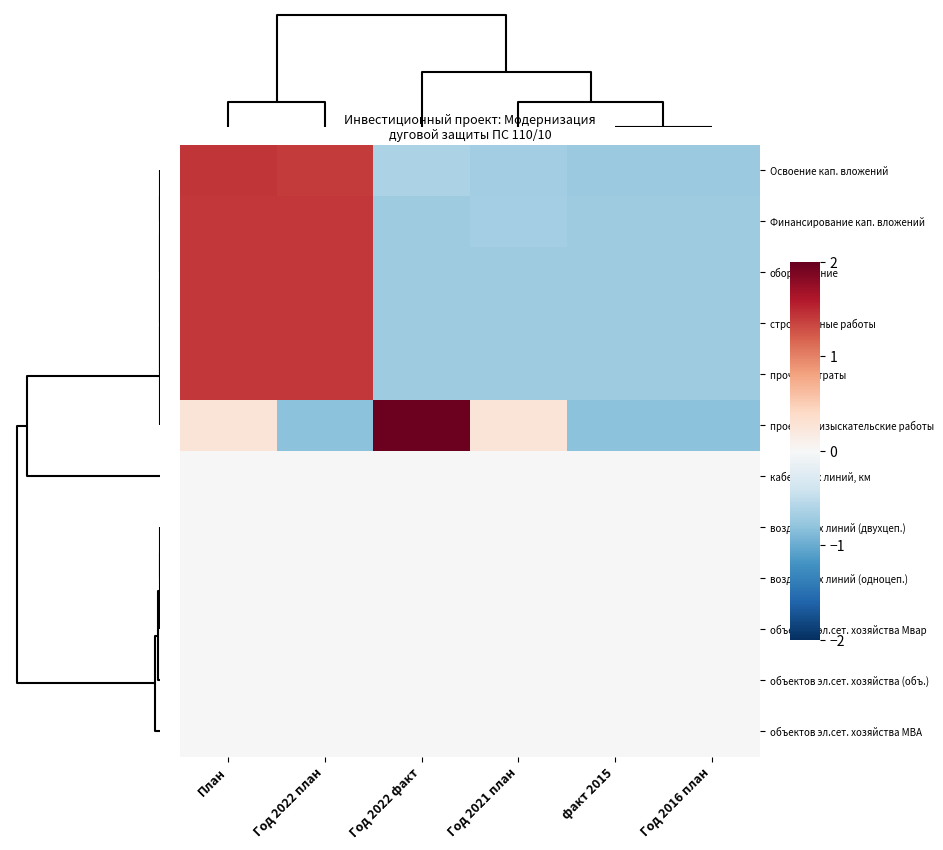

Reading right to left, transcribe all the data shown in this chart.

Освоение кап. вложений: Год 2016 план=-0.7	факт 2015=-0.7	Год 2021 план=-0.7	Год 2022 факт=-0.6	Год 2022 план=1.4	План=1.4
Финансирование кап. вложений: Год 2016 план=-0.7	факт 2015=-0.7	Год 2021 план=-0.7	Год 2022 факт=-0.7	Год 2022 план=1.4	План=1.4
оборудование: Год 2016 план=-0.7	факт 2015=-0.7	Год 2021 план=-0.7	Год 2022 факт=-0.7	Год 2022 план=1.4	План=1.4
строительные работы: Год 2016 план=-0.7	факт 2015=-0.7	Год 2021 план=-0.7	Год 2022 факт=-0.7	Год 2022 план=1.4	План=1.4
прочие затраты: Год 2016 план=-0.7	факт 2015=-0.7	Год 2021 план=-0.7	Год 2022 факт=-0.7	Год 2022 план=1.4	План=1.4
проектно-изыскательские работы: Год 2016 план=-0.8	факт 2015=-0.8	Год 2021 план=0.3	Год 2022 факт=2.0	Год 2022 план=-0.8	План=0.3
кабельных линий, км: Год 2016 план=0.0	факт 2015=0.0	Год 2021 план=0.0	Год 2022 факт=0.0	Год 2022 план=0.0	План=0.0
воздушных линий (двухцеп.): Год 2016 план=0.0	факт 2015=0.0	Год 2021 план=0.0	Год 2022 факт=0.0	Год 2022 план=0.0	План=0.0
воздушных линий (одноцеп.): Год 2016 план=0.0	факт 2015=0.0	Год 2021 план=0.0	Год 2022 факт=0.0	Год 2022 план=0.0	План=0.0
объектов эл.сет. хозяйства Мвар: Год 2016 план=0.0	факт 2015=0.0	Год 2021 план=0.0	Год 2022 факт=0.0	Год 2022 план=0.0	План=0.0
объектов эл.сет. хозяйства (объ.): Год 2016 план=0.0	факт 2015=0.0	Год 2021 план=0.0	Год 2022 факт=0.0	Год 2022 план=0.0	План=0.0
объектов эл.сет. хозяйства МВА: Год 2016 план=0.0	факт 2015=0.0	Год 2021 план=0.0	Год 2022 факт=0.0	Год 2022 план=0.0	План=0.0